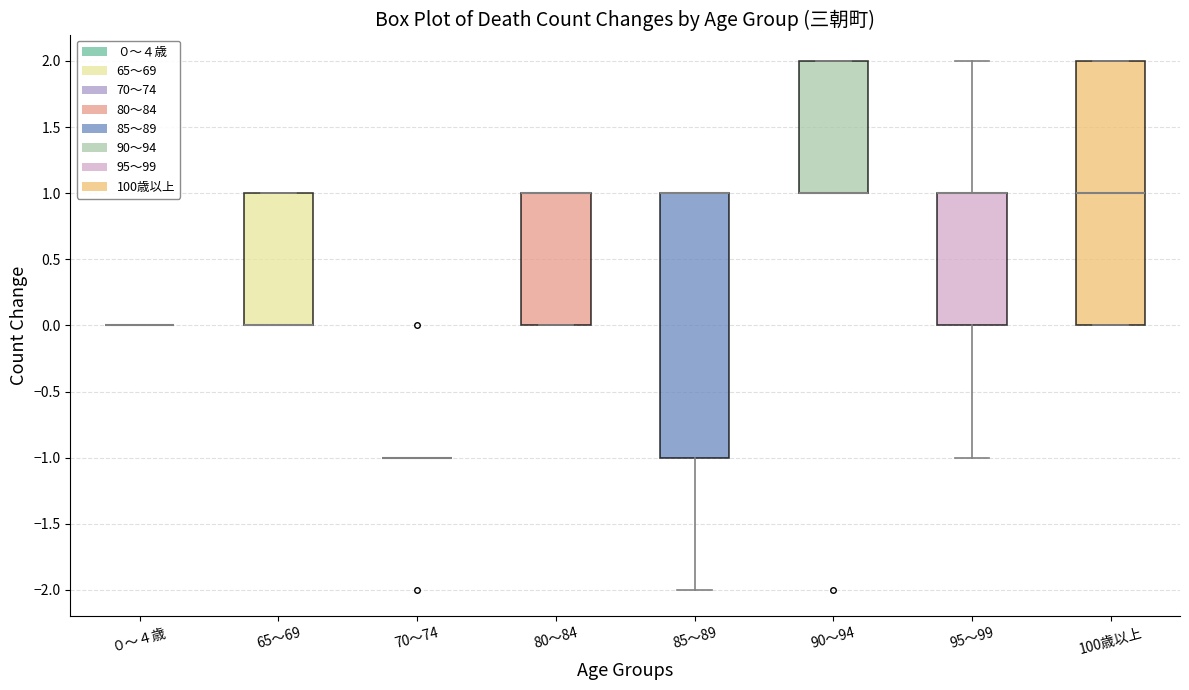

Reading left to right, transcribe this box plot: for each box, give where its median line is, the range the box spans, and where its two whiskers end, as read against the y-axis. The values are not printed on the chart, so give them approximately, as read against the axis.

０～４歳: box collapsed to a line at 0, whiskers 0 to 0
65～69: median 0 (drawn on the box's lower edge), box 0 to 1, whiskers 0 to 1
70～74: box collapsed to a line at -1, whiskers -1 to -1
80～84: median 1 (drawn on the box's upper edge), box 0 to 1, whiskers 0 to 1
85～89: median 1 (drawn on the box's upper edge), box -1 to 1, whiskers -2 to 1
90～94: median 1 (drawn on the box's lower edge), box 1 to 2, whiskers 1 to 2
95～99: median 1 (drawn on the box's upper edge), box 0 to 1, whiskers -1 to 2
100歳以上: median 1, box 0 to 2, whiskers 0 to 2